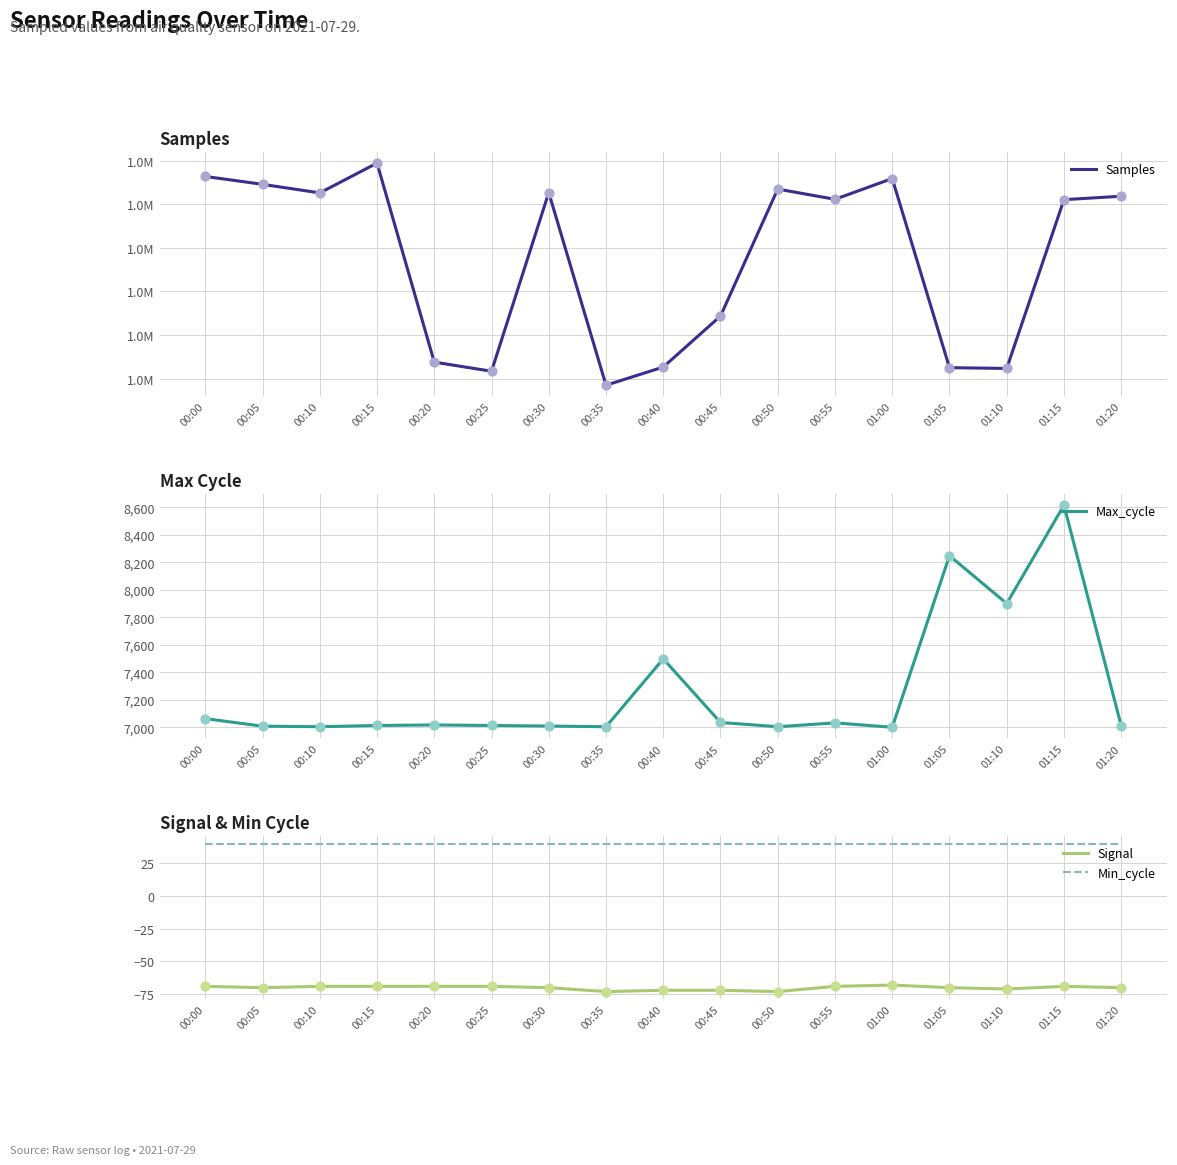

What is the total value across all series at 00:30?

1489246